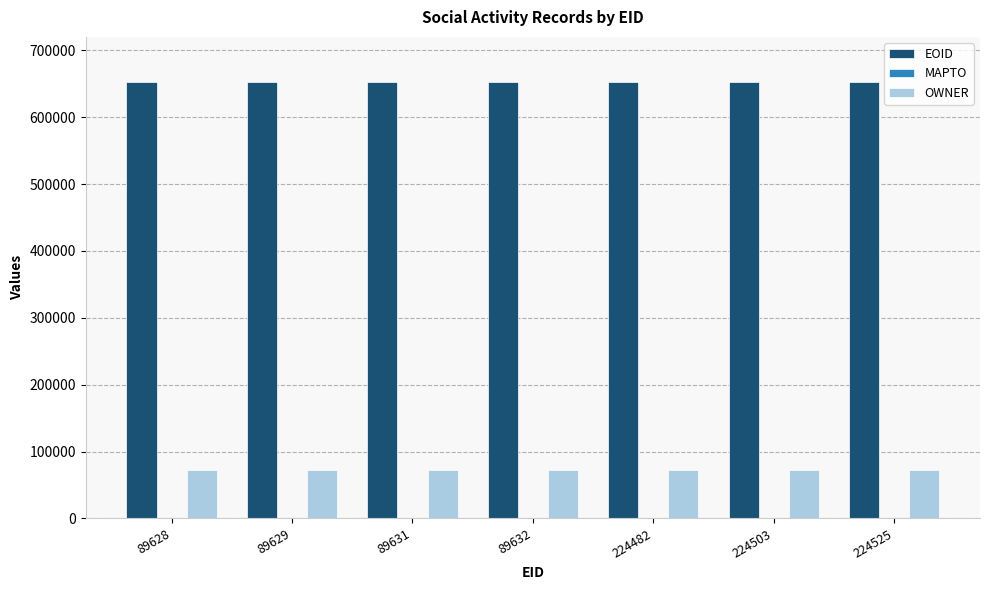

List the series in order of their overall mean, highest first.

EOID, OWNER